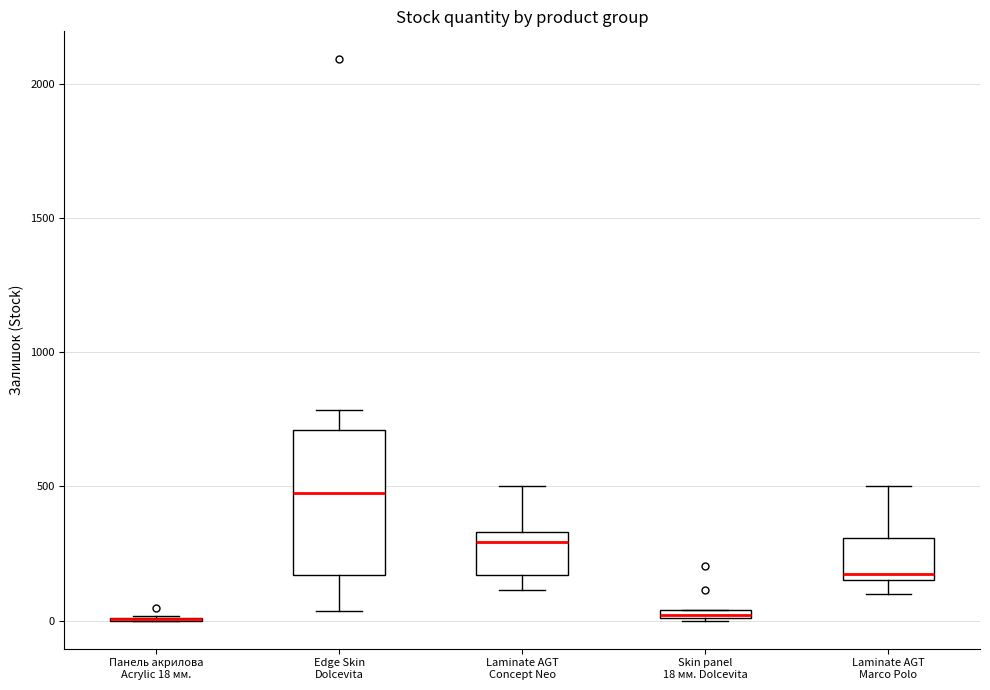

Where does the upper whisker of the box for Laminate AGT Marco Polo end on the y-axis? The values are not printed on the chart, so give them approximately, as read against the axis.

500